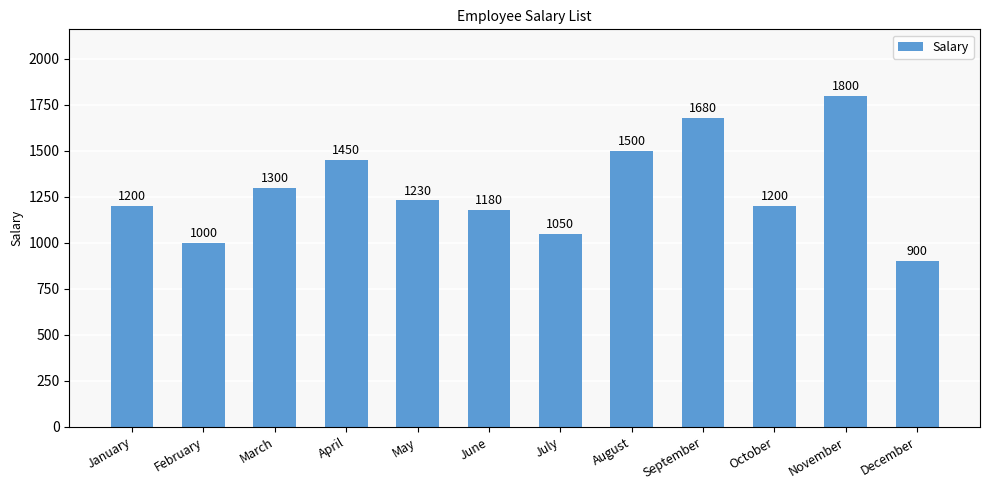

Where does the data first go above 1230?

March